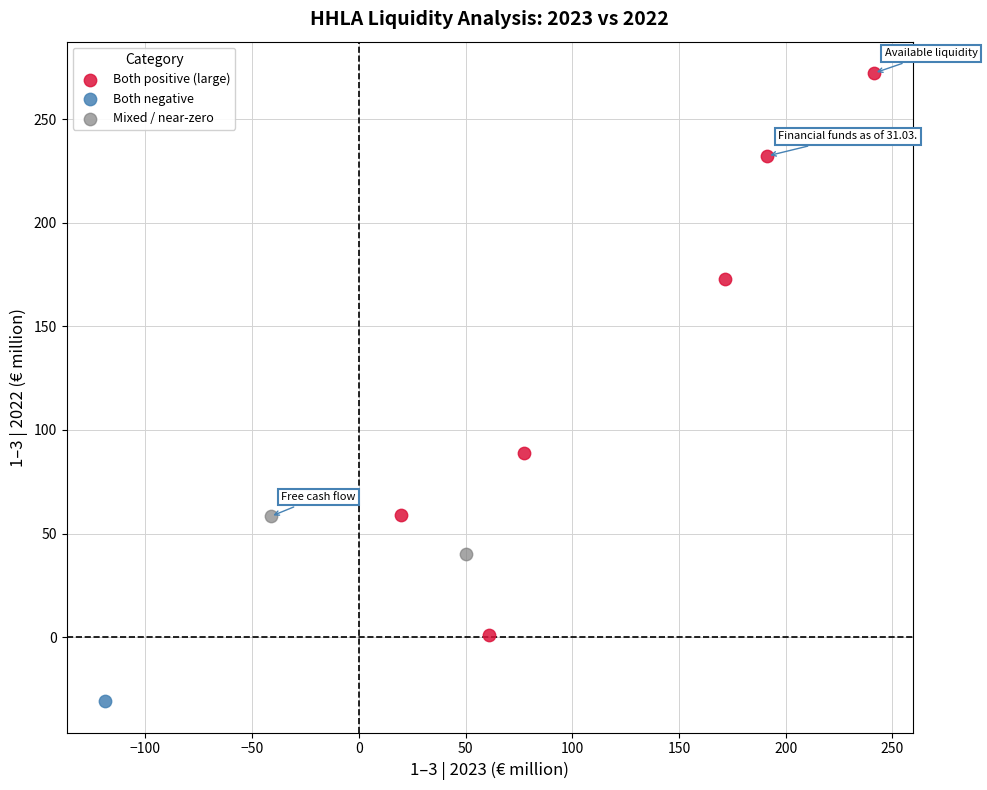

Which series reaches the maximum Y coordinate?

Both positive (large)